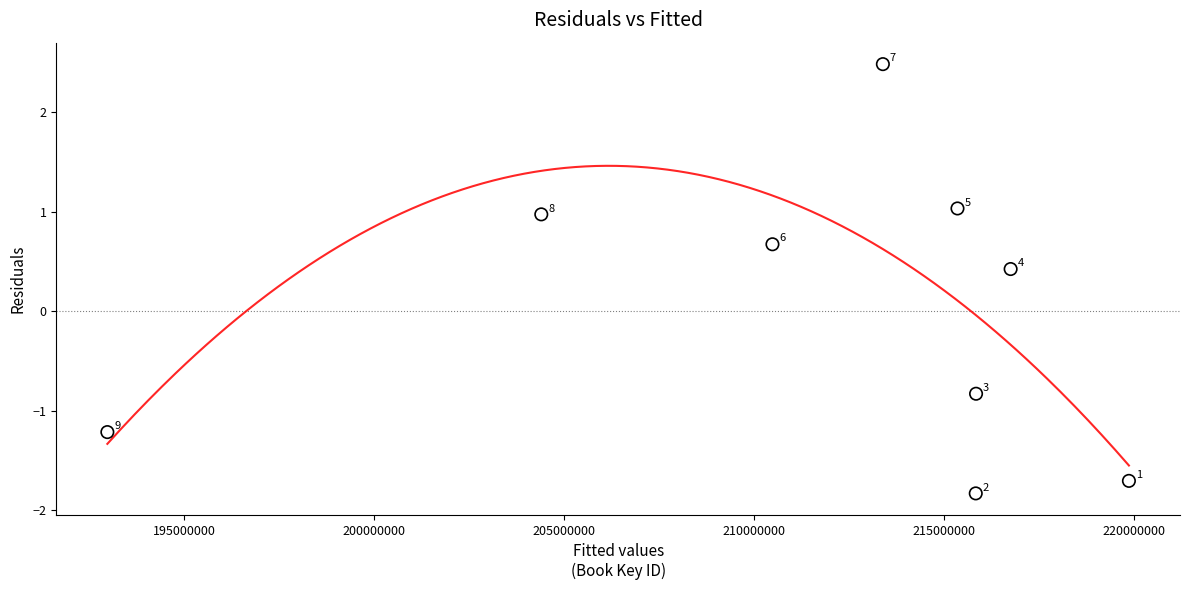

What Y value in the scatter plot is closest to 0?

0.4